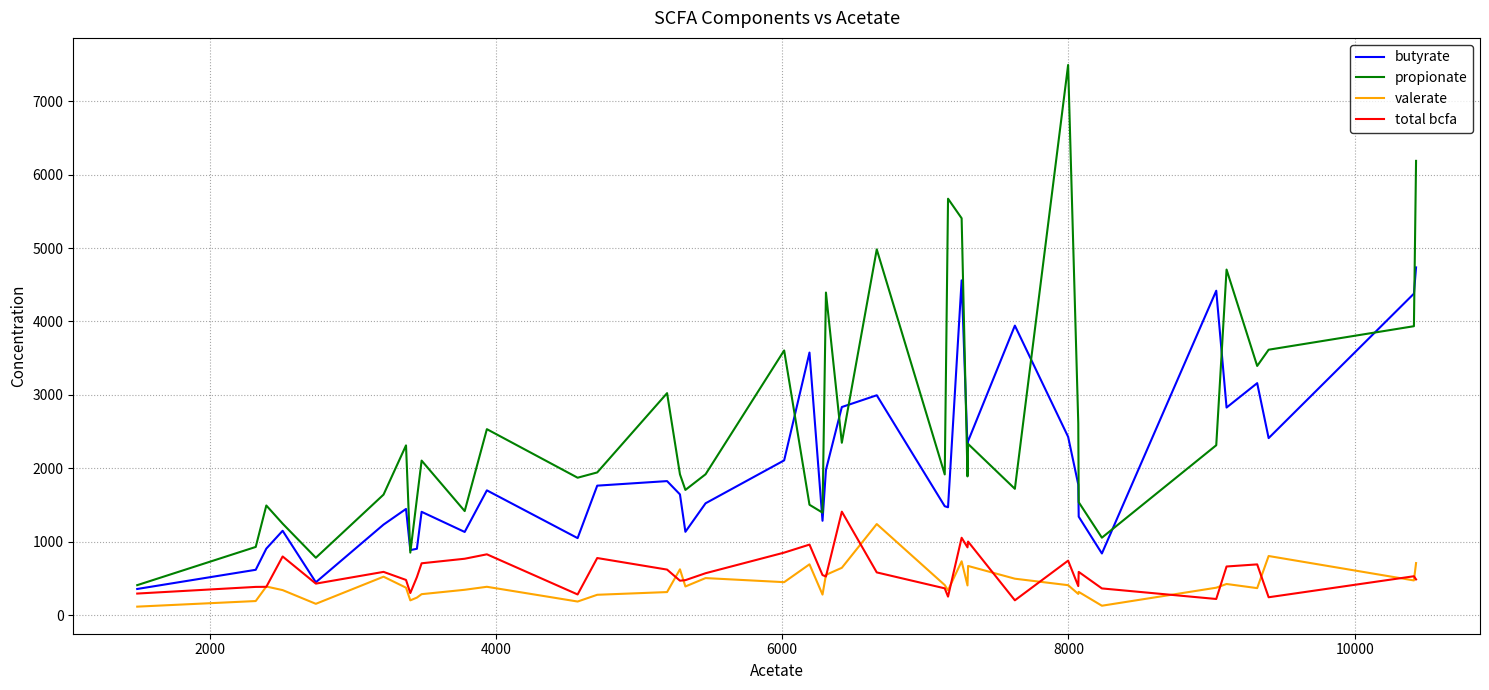

What is the minimum value shown in the chart?

119.5